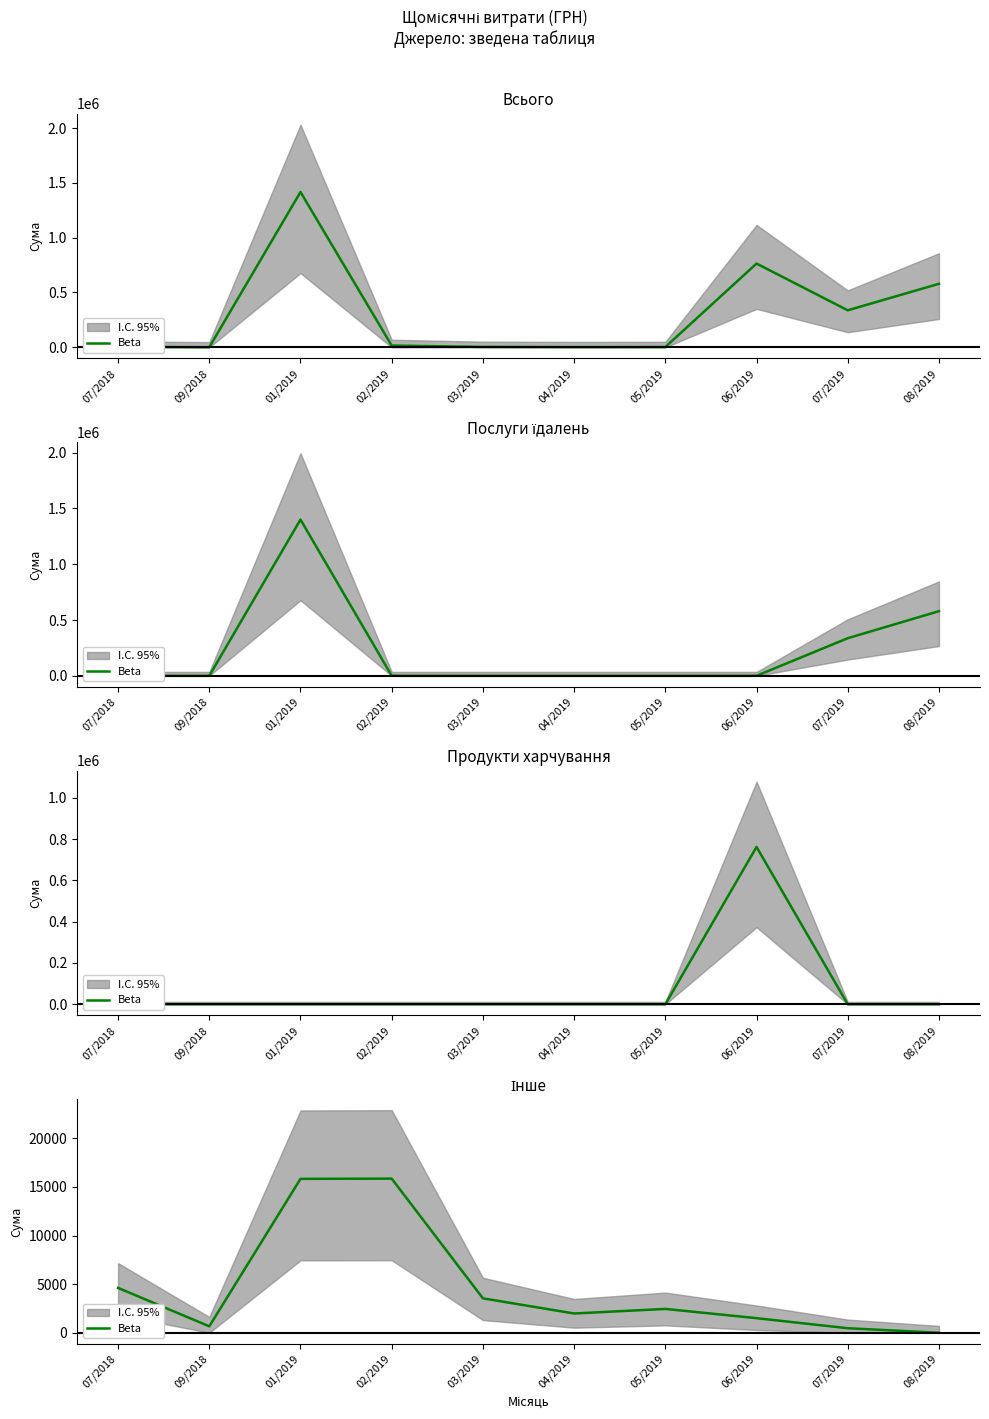

At which category does the chart reach its minimum across all series?

08/2019